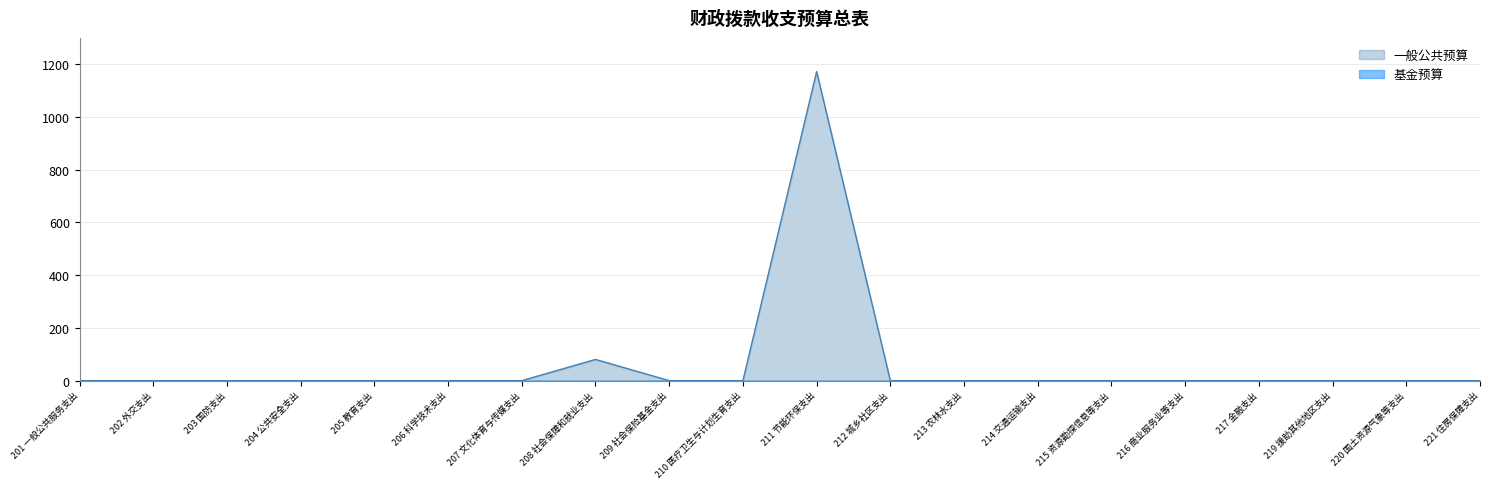

Which category has the lowest value across all series?

201 一般公共服务支出